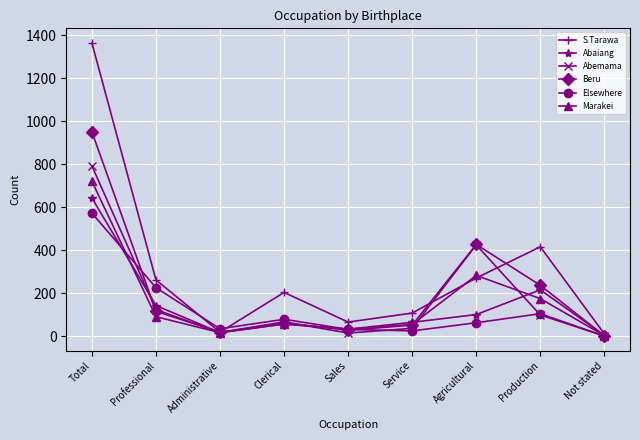

How many lines are shown in the chart?

6